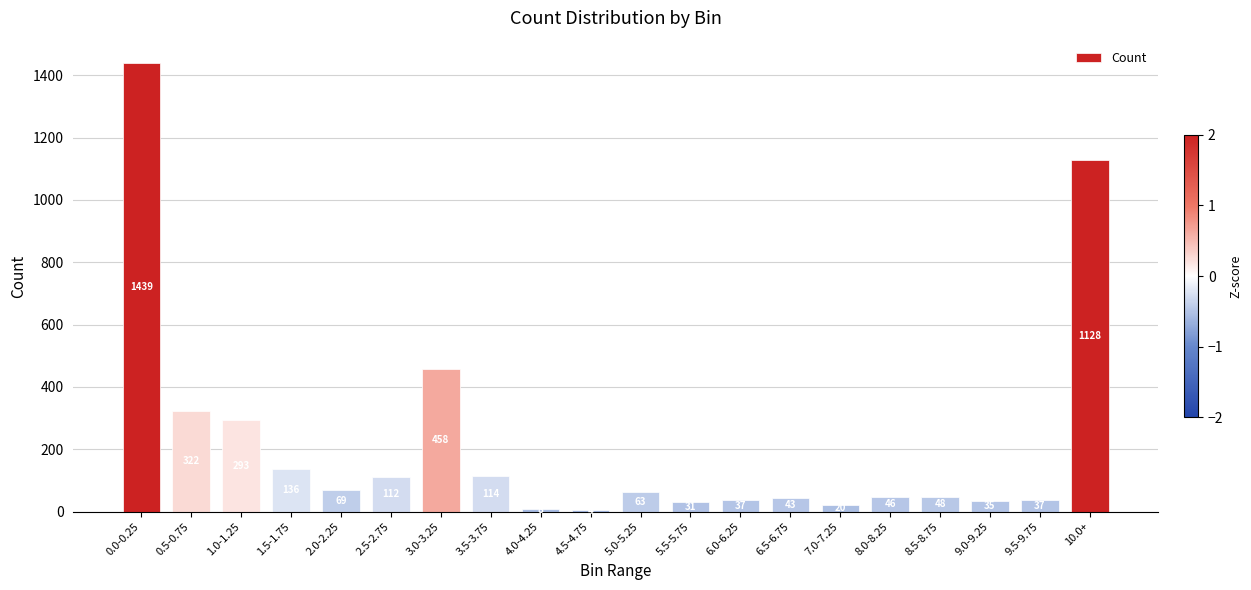

Reading left to right, what are all the values shown in this chart?

1439	322	293	136	69	112	458	114	8	4	63	31	37	43	20	46	48	35	37	1128